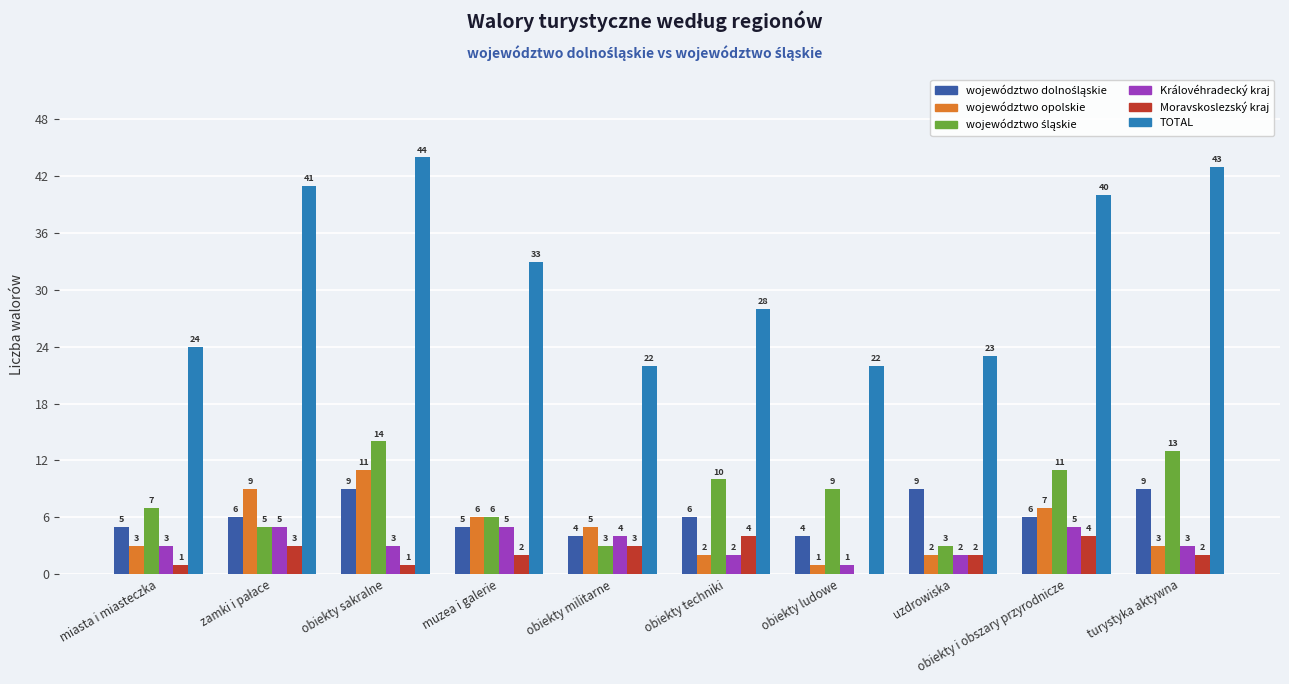

Is it true that Královéhradecký kraj equals 2 at obiekty techniki?

True